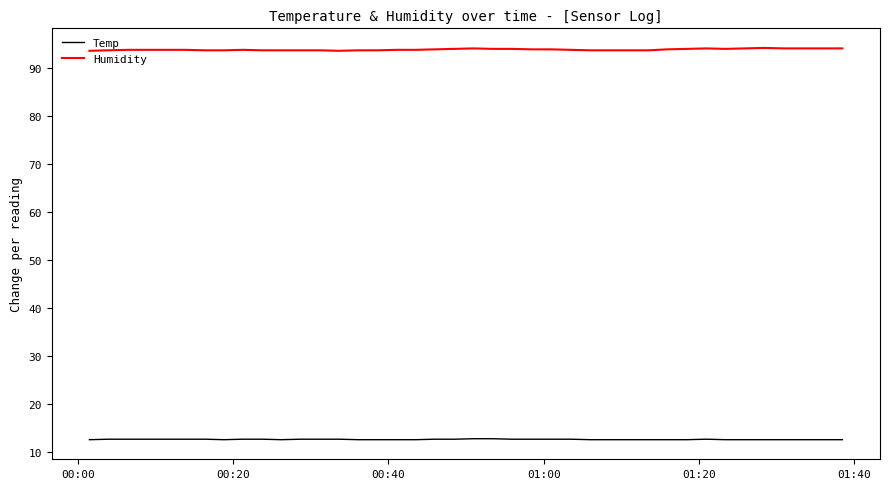

What is the maximum value shown in the chart?

94.2